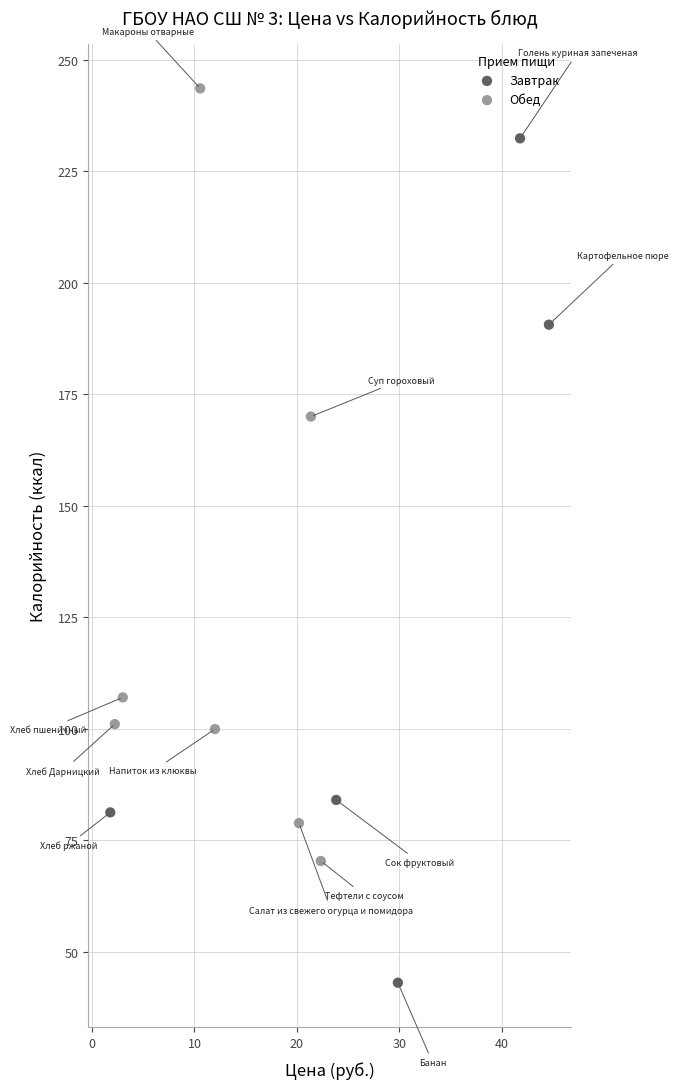

Which series reaches the maximum Y coordinate?

Обед